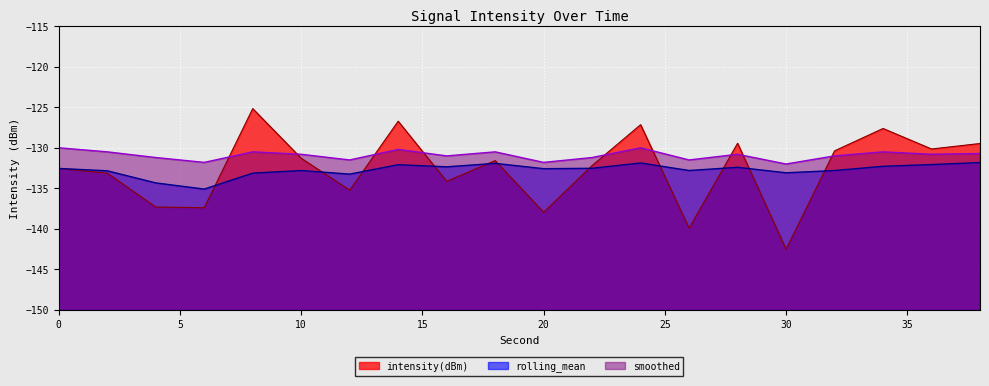

What is the smallest value displayed?

-142.5